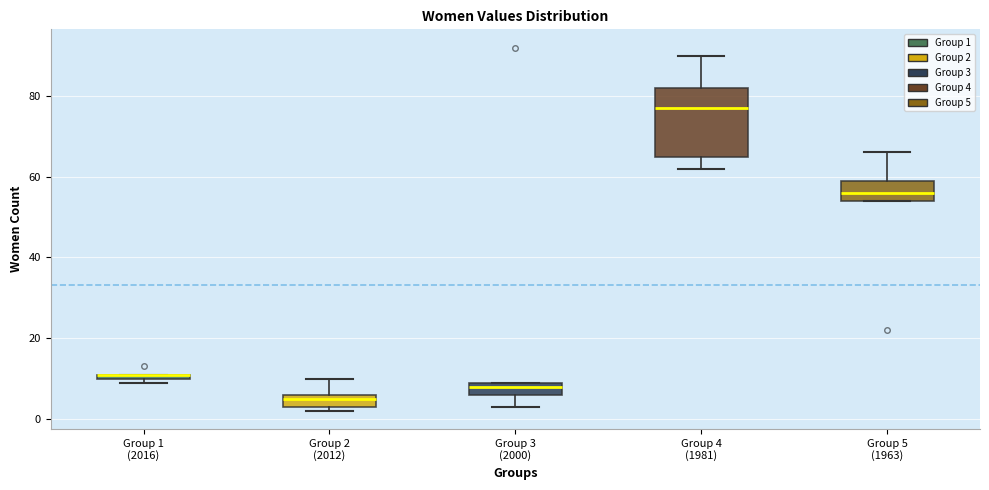

Where does the upper whisker of the box for Group 2 (2012) end on the y-axis? The values are not printed on the chart, so give them approximately, as read against the axis.

10